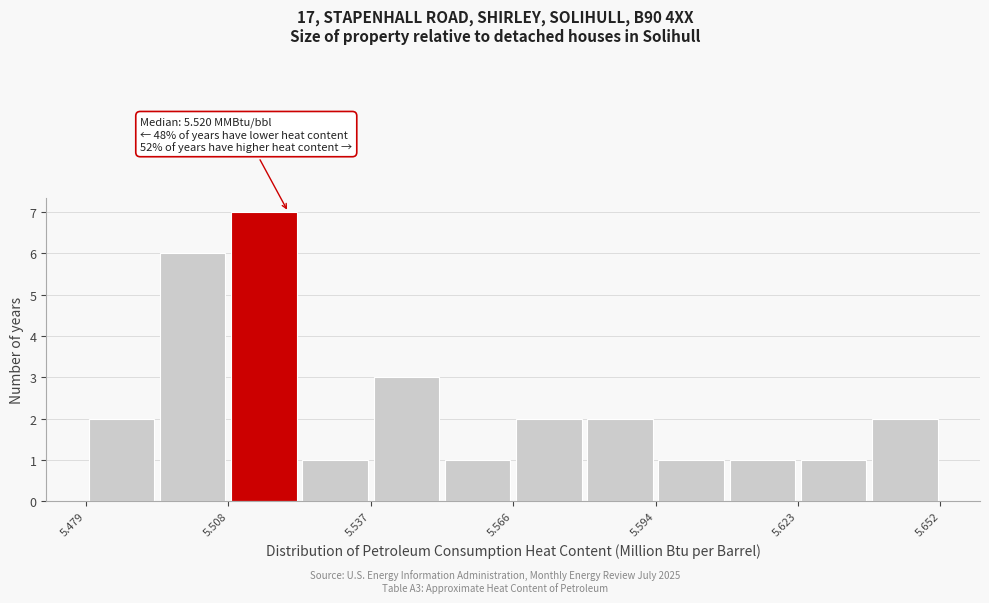

Around what value on the x-axis is the tallest bar? Give the approximate position of its centre, as read against the axis.

5.515